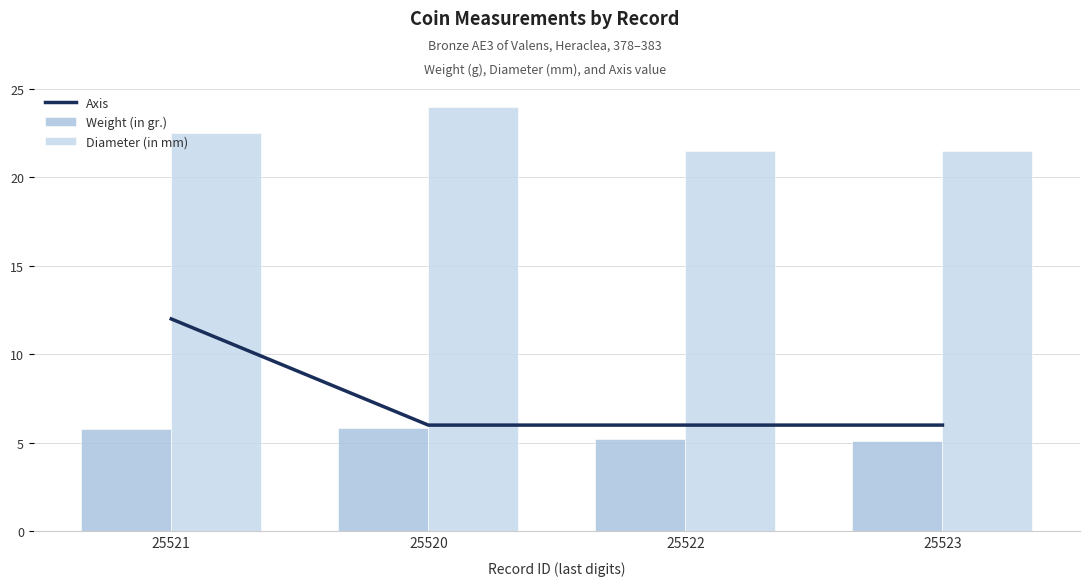

Reading left to right, list all the values displayed in this chart.

Axis: 25521=12.0	25520=6.0	25522=6.0	25523=6.0
Weight (in gr.): 25521=5.8	25520=5.8	25522=5.2	25523=5.1
Diameter (in mm): 25521=22.5	25520=24.0	25522=21.5	25523=21.5